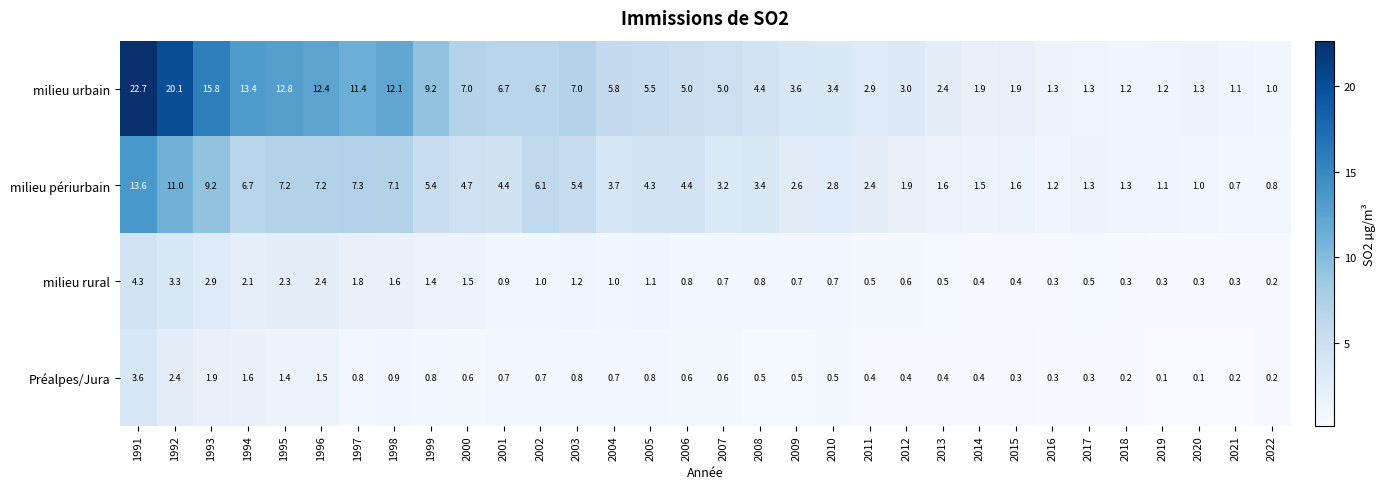

Rank the series by their maximum value, from highest to lowest.

milieu urbain, milieu périurbain, milieu rural, Préalpes/Jura